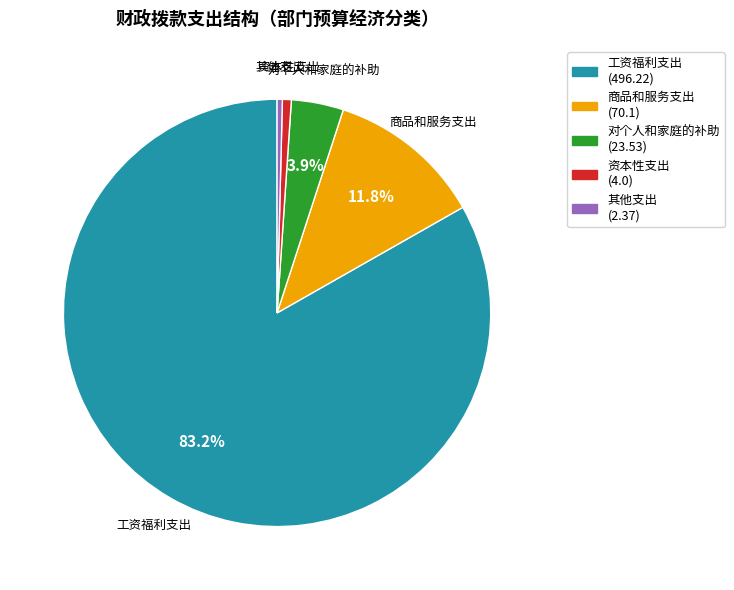

What is the majority slice?

工资福利支出